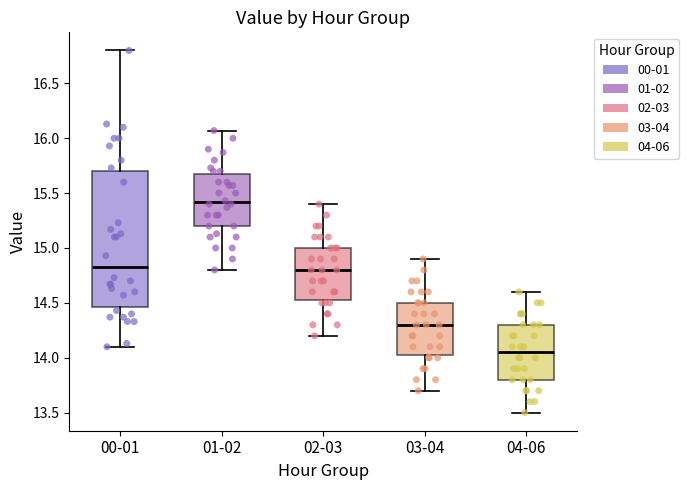

Reading left to right, read every box against the y-axis: the position of its median line, the range the box covers, and the ends of its whiskers. The values are not printed on the chart, so give them approximately, as read against the axis.

00-01: median 14.85, box 14.45 to 15.70, whiskers 14.10 to 16.80
01-02: median 15.40, box 15.20 to 15.70, whiskers 14.80 to 16.05
02-03: median 14.80, box 14.55 to 15.00, whiskers 14.20 to 15.40
03-04: median 14.30, box 14.05 to 14.50, whiskers 13.70 to 14.90
04-06: median 14.05, box 13.80 to 14.30, whiskers 13.50 to 14.60